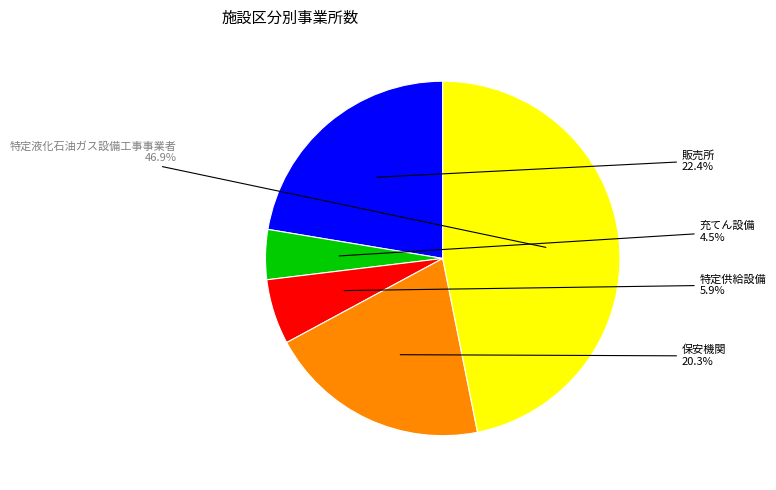

What percentage is the 特定液化石油ガス設備工事事業者 slice, to the nearest percent?

47%